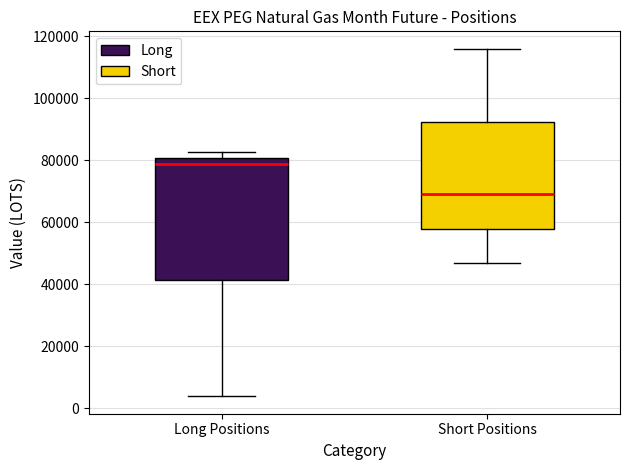

Comparing the boxes themselves (not the whiskers), which one is the tallest?

Long Positions